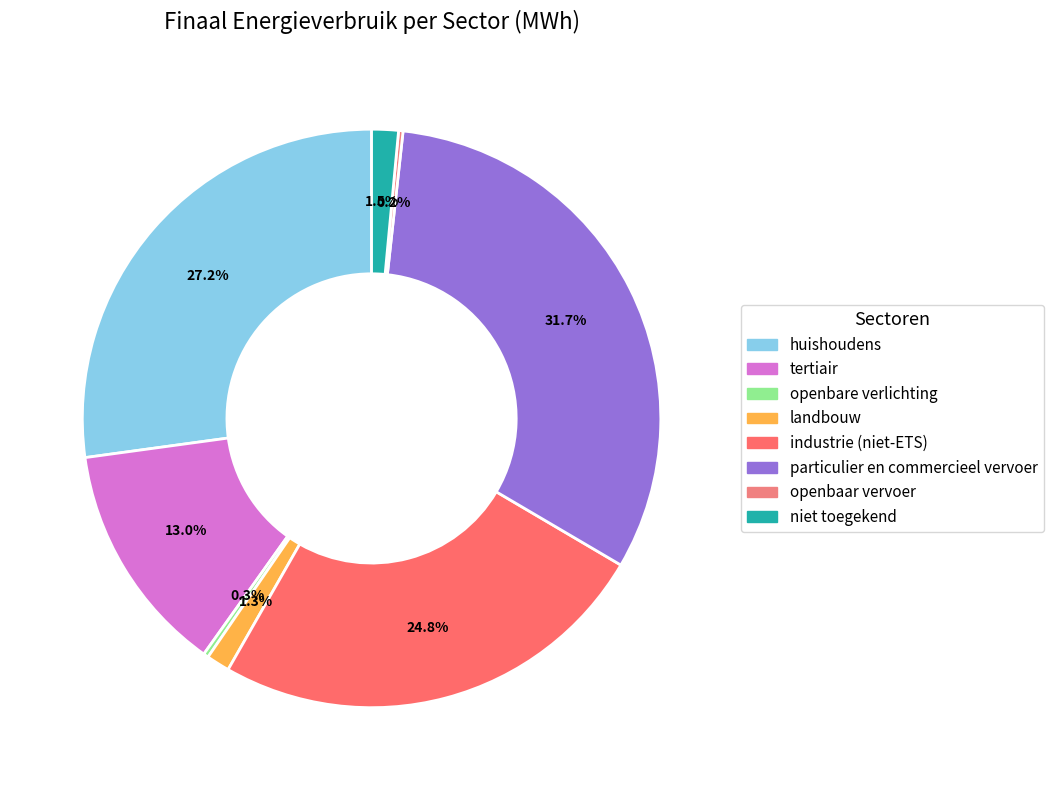

What is the largest slice in the pie chart?

particulier en commercieel vervoer